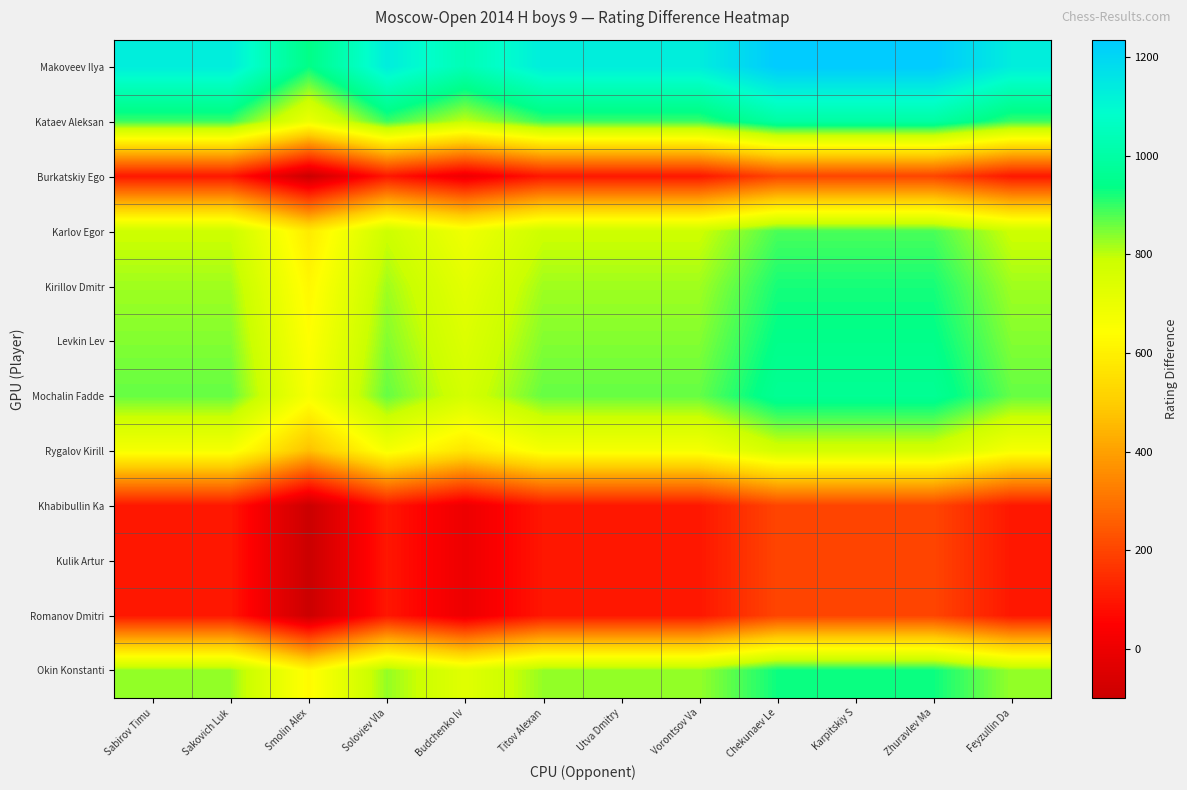

At Zhuravlev Ma, list the series in order from smallest to largest.

Burkatskiy Ego, Khabibullin Ka, Kulik Artur, Romanov Dmitri, Rygalov Kirill, Karlov Egor, Kirillov Dmitr, Okin Konstanti, Levkin Lev, Mochalin Fadde, Kataev Aleksan, Makoveev Ilya